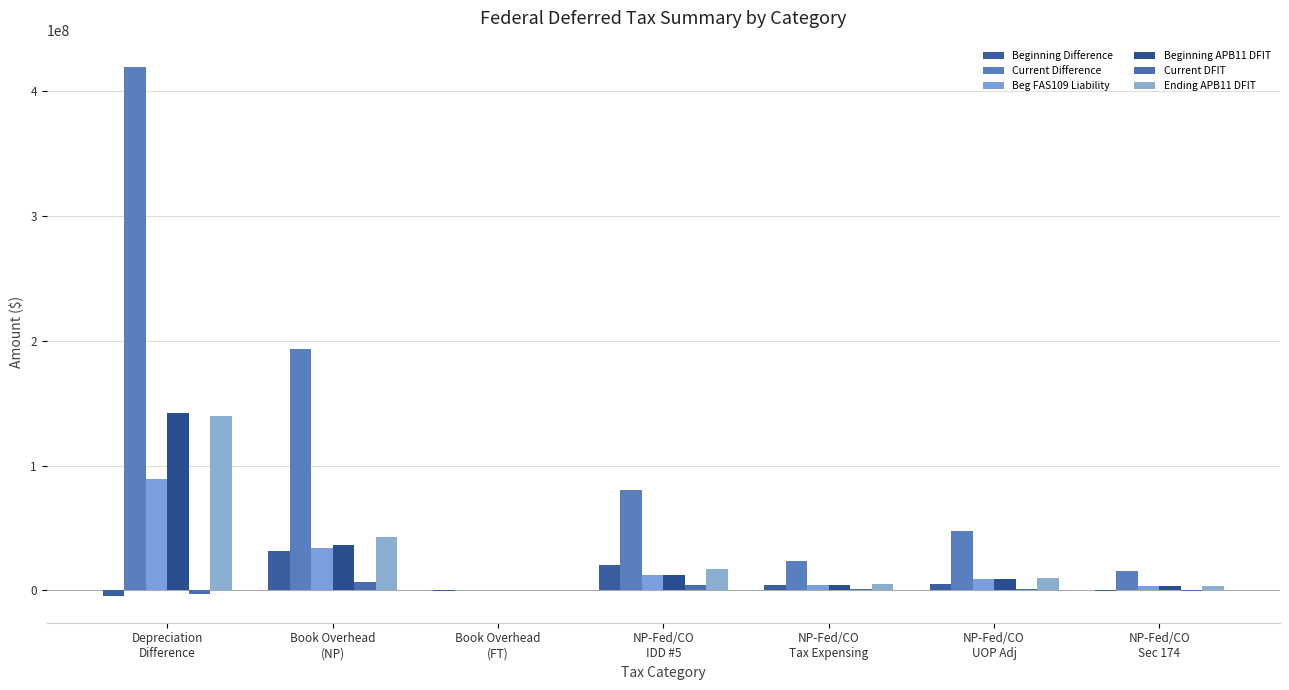

How many groups of bars are there?

7